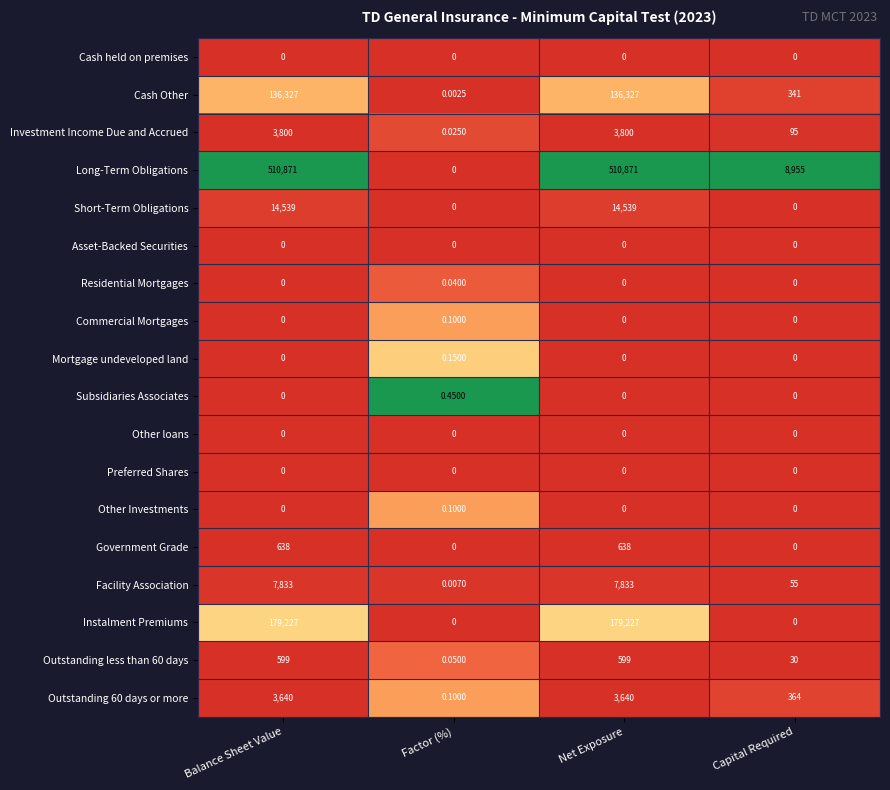

At which label does Cash Other reach its minimum?

Factor (%)